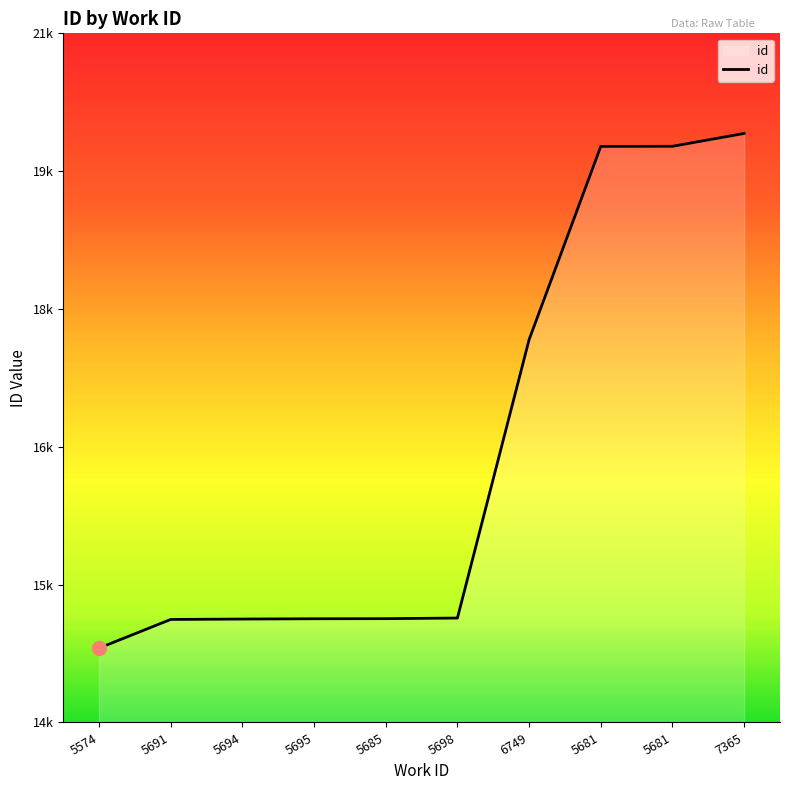

Rank the categories by value from lowest to highest.

5574, 5691, 5694, 5695, 5685, 5698, 6749, 5681, 5681, 7365